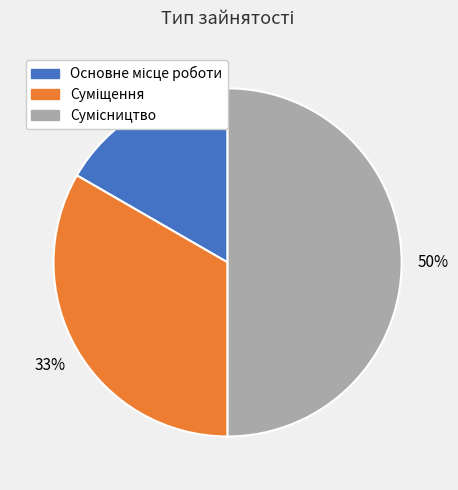

To the nearest percent, what is the average slice percentage?

33%